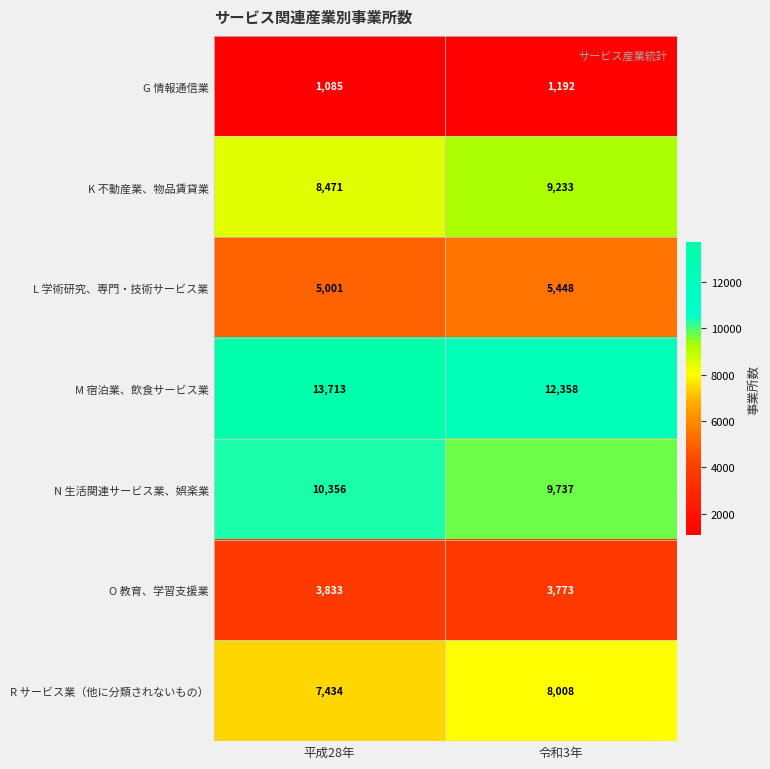

What is the sum of the M 宿泊業、飲食サービス業 values at 令和3年 and 平成28年?

26071